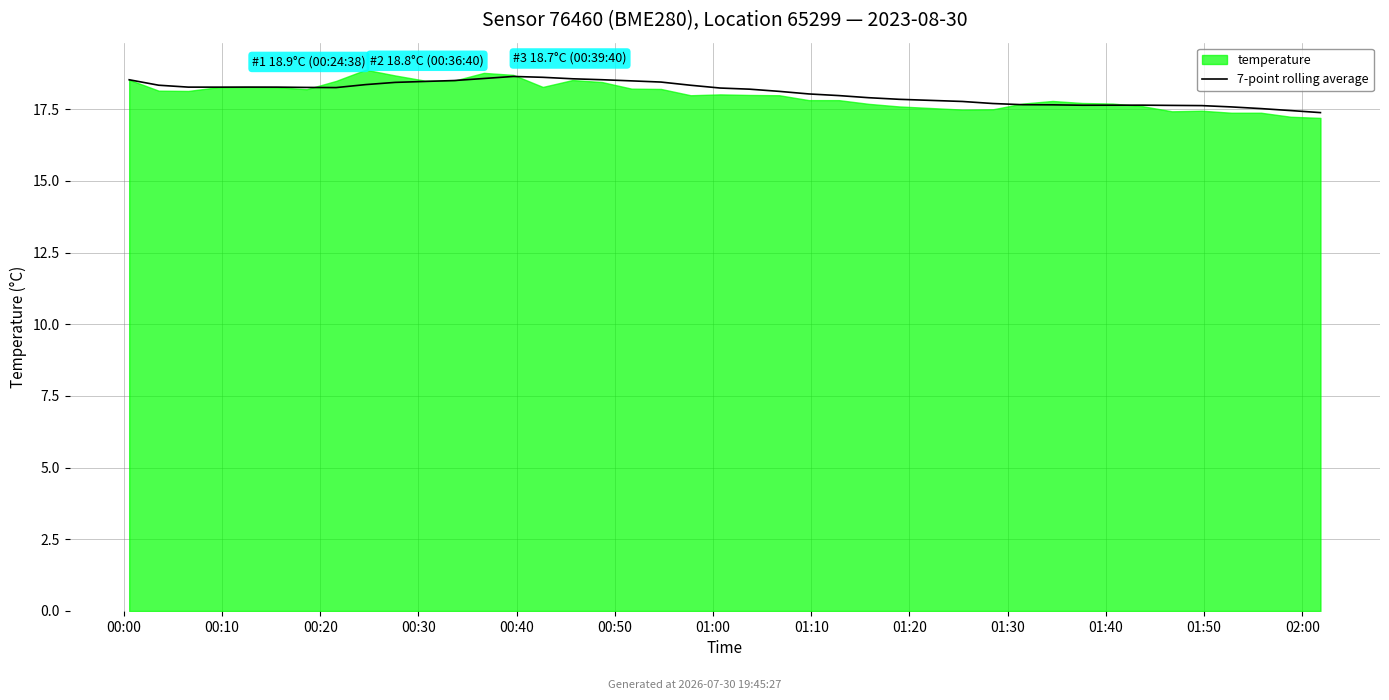

How many lines are shown in the chart?

1